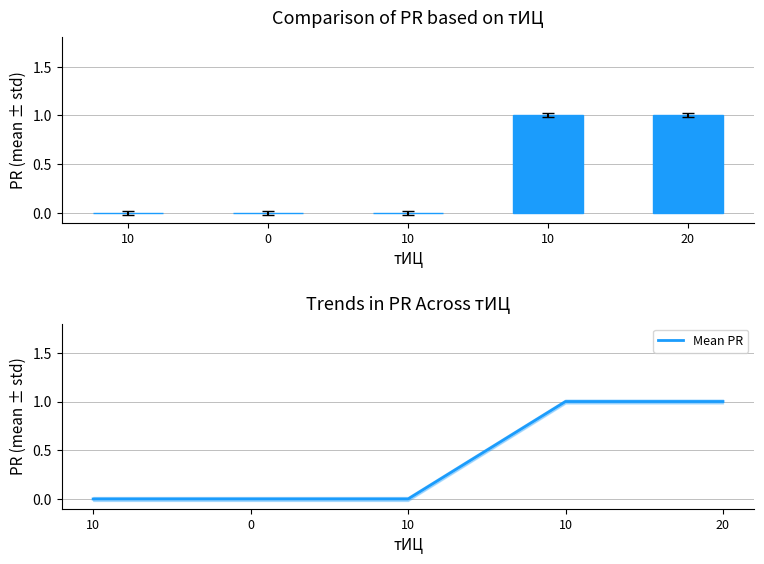

What is the label of the 1st bar from the right?

20